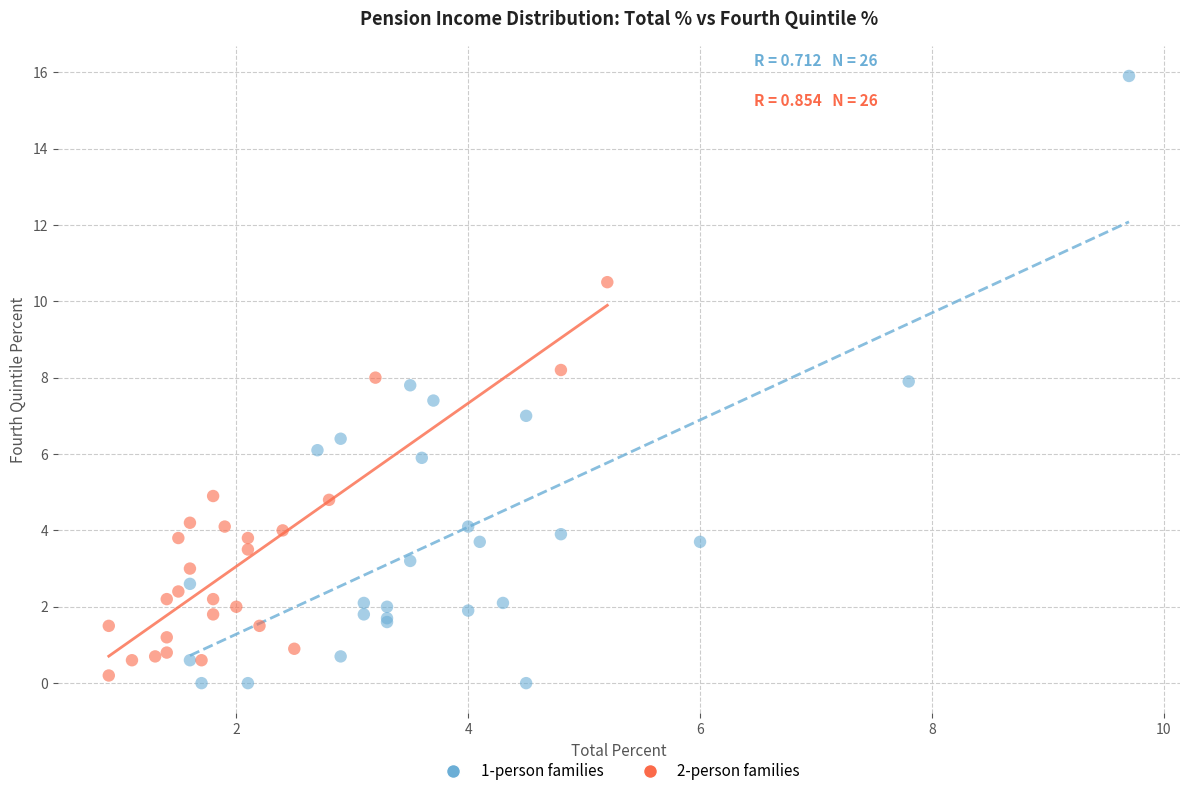

Which series has the largest Y range (max minus min)?

1-person families